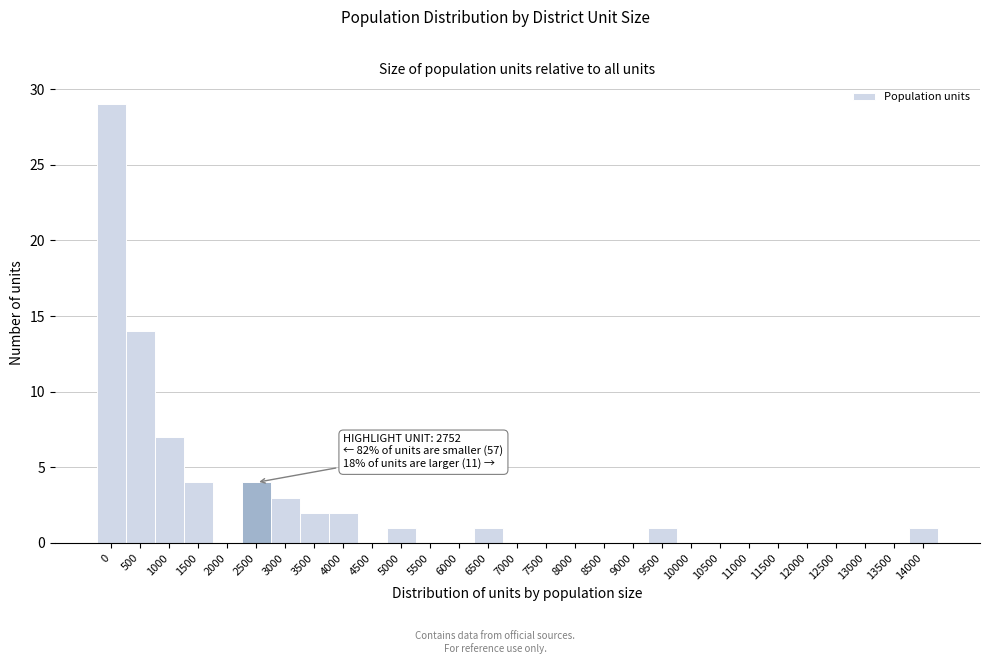

Reading left to right, extract all data points from this chart.

0=29	500=14	1000=7	1500=4	2000=0	2500=4	3000=3	3500=2	4000=2	4500=0	5000=1	5500=0	6000=0	6500=1	7000=0	7500=0	8000=0	8500=0	9000=0	9500=1	10000=0	10500=0	11000=0	11500=0	12000=0	12500=0	13000=0	13500=0	14000=1